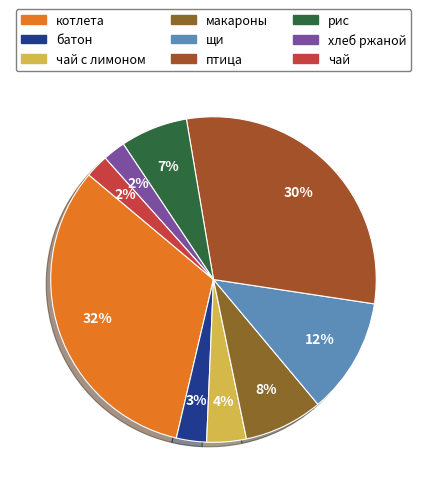

Which category has the biggest portion of the pie?

котлета